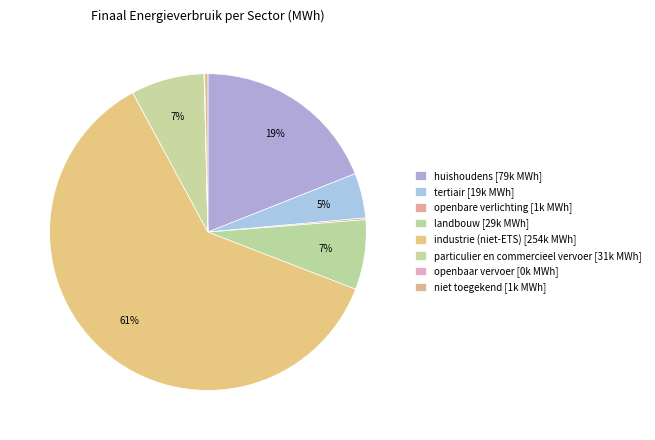

Is there a majority slice in this chart?

Yes